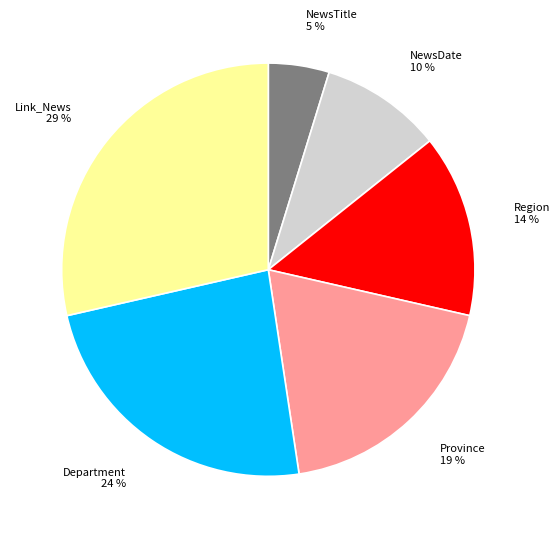

Between Link_News and Department, which is larger?

Link_News